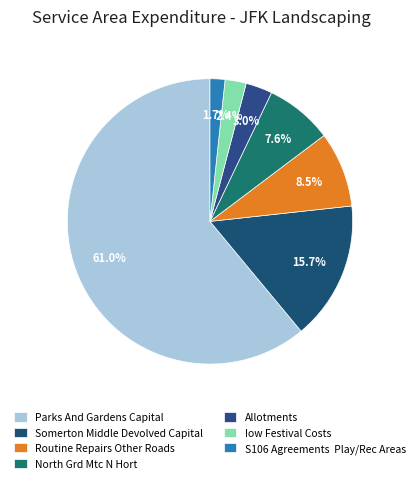

What portion of the pie excludes Parks And Gardens Capital?

39.0%